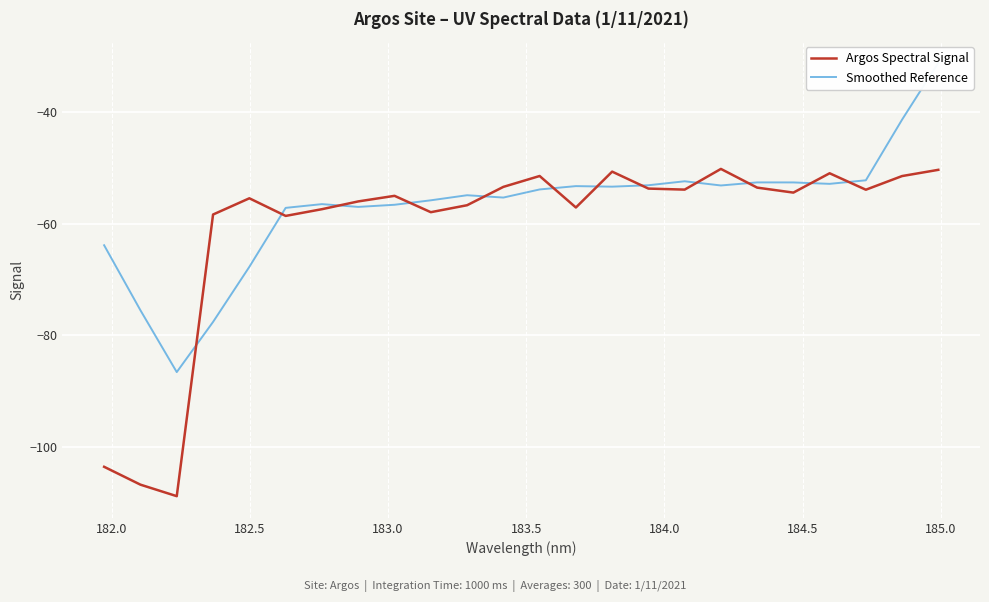

What is the minimum value for Argos Spectral Signal?

-108.8